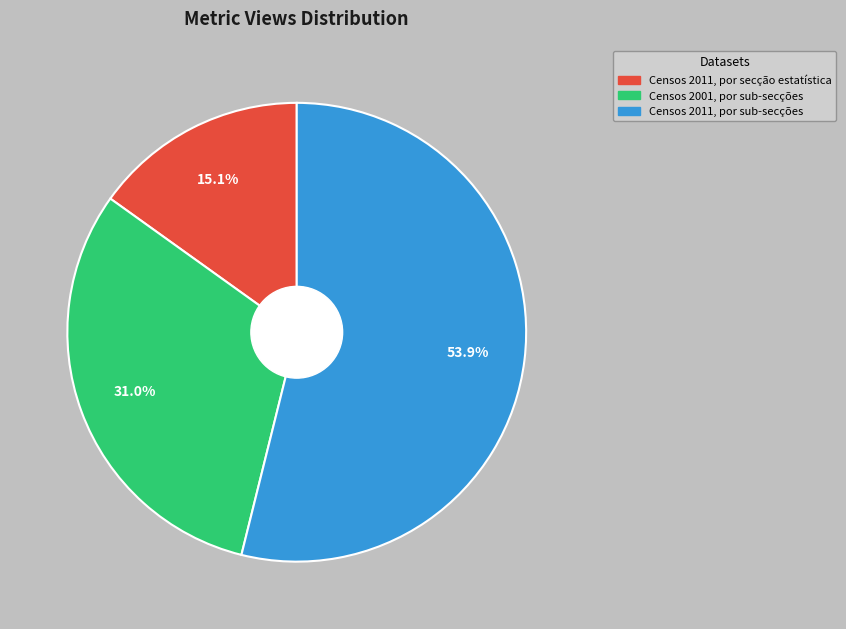

How many segments does this pie chart have?

3